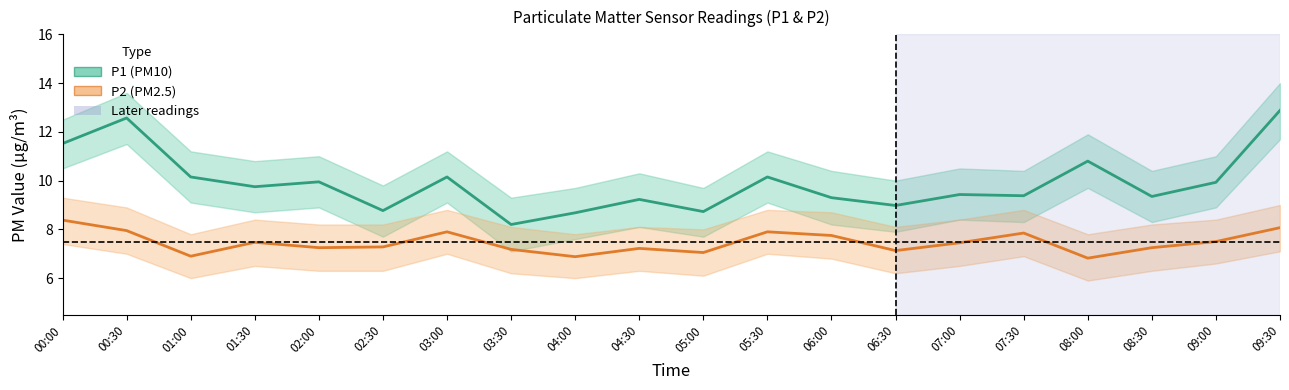

What is the label of the 8th point from the right?

06:00